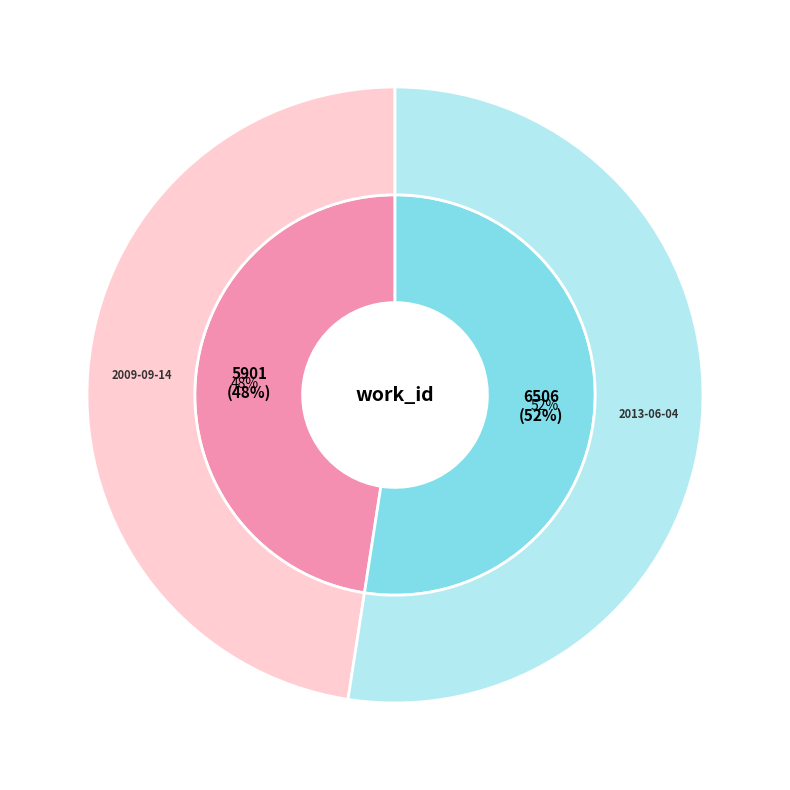

What is the largest slice in the pie chart?

2013-06-04